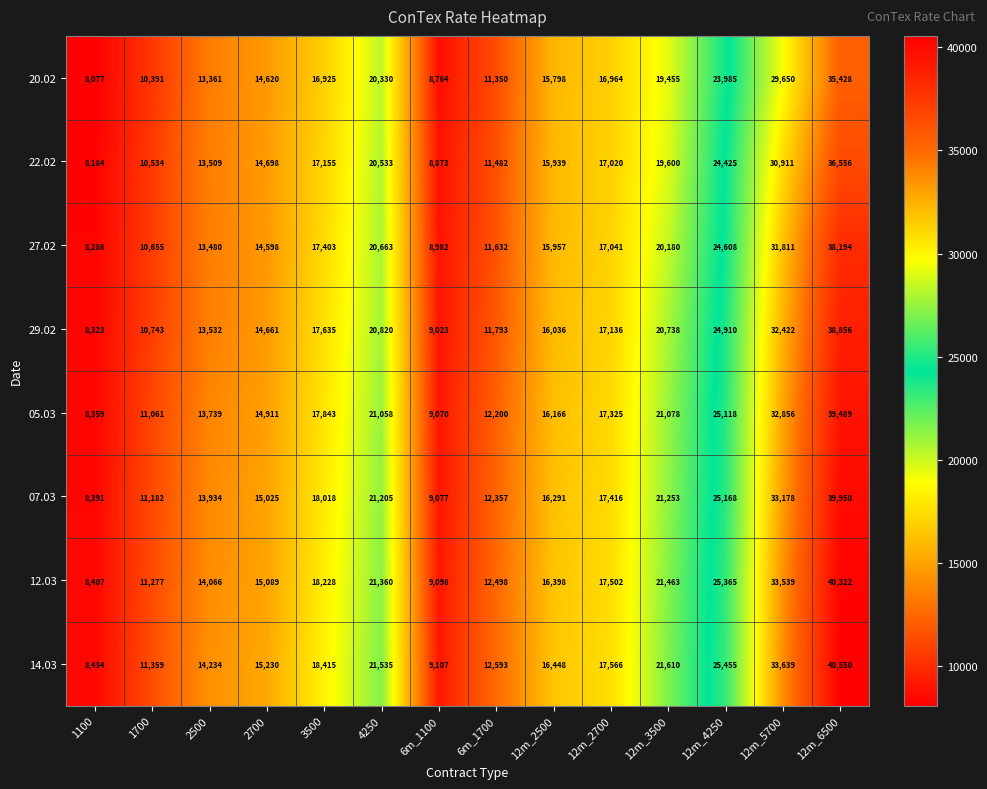

Rank the series at 6m_1100 from lowest to highest value.

20.02, 22.02, 27.02, 29.02, 05.03, 07.03, 12.03, 14.03